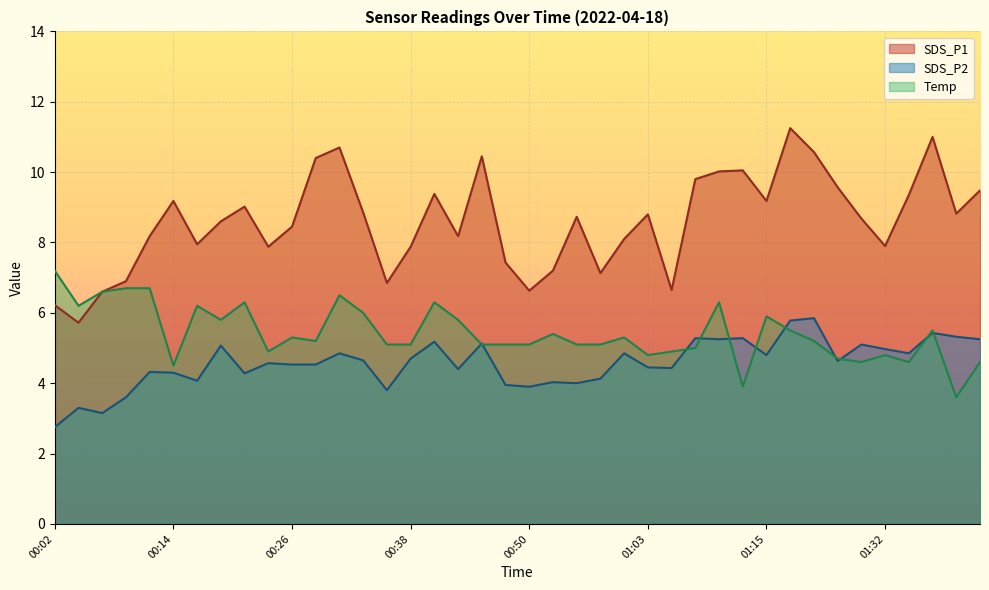

True or false: SDS_P1 has more than 1 points higher than both neighbors.

True